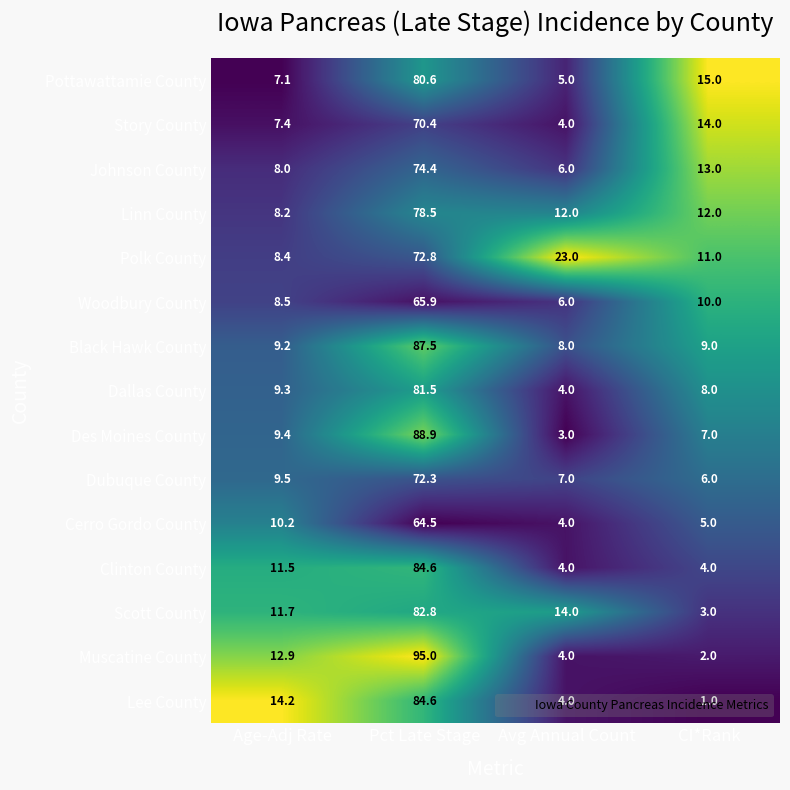

Which series changed the most between Avg Annual Count and CI*Rank?

Polk County